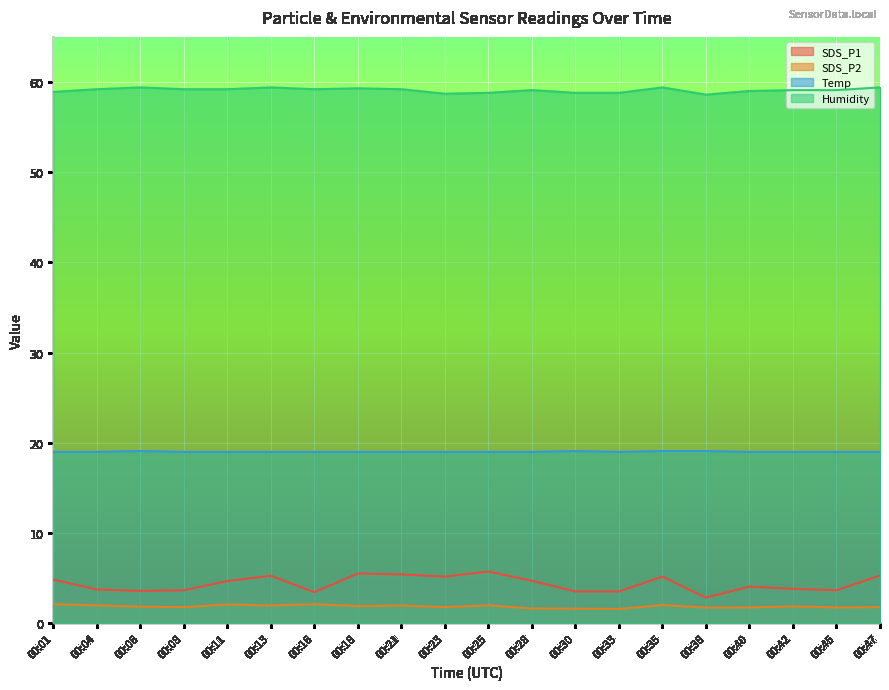

What is the difference between the maximum and minimum values in the SDS_P2 series?

0.5